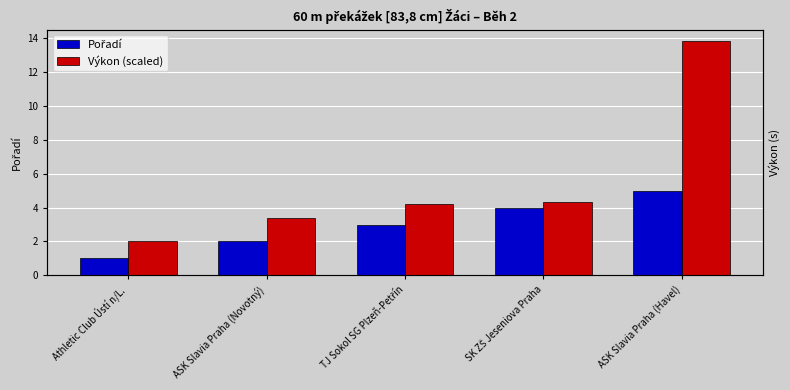

Between ASK Slavia Praha (Novotný) and Athletic Club Ústí n/L., which is larger?

ASK Slavia Praha (Novotný)